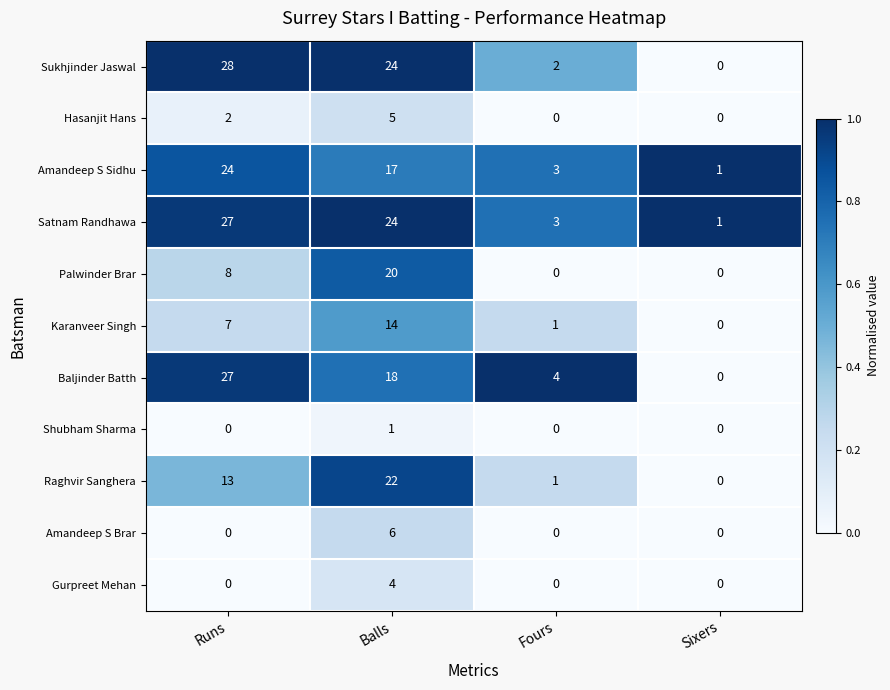

What is the difference between the second highest and second lowest values in the Sukhjinder Jaswal series?

22